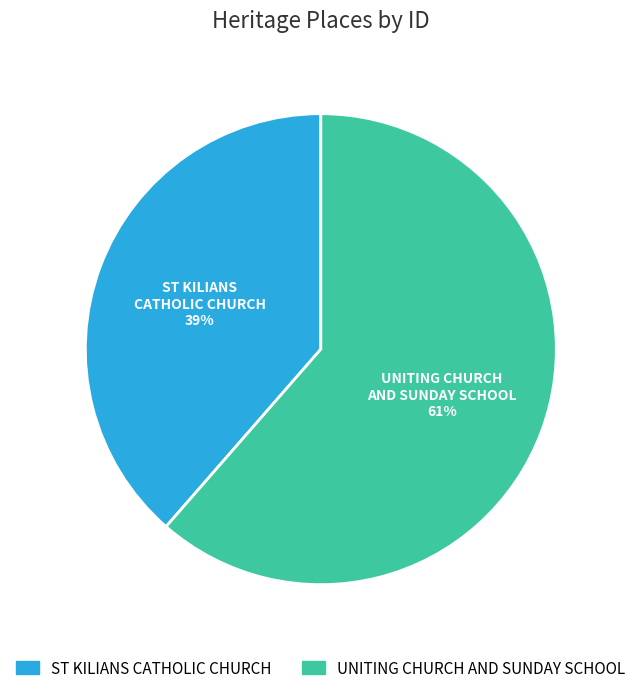

To the nearest percent, what portion does ST KILIANS CATHOLIC CHURCH represent?

39%